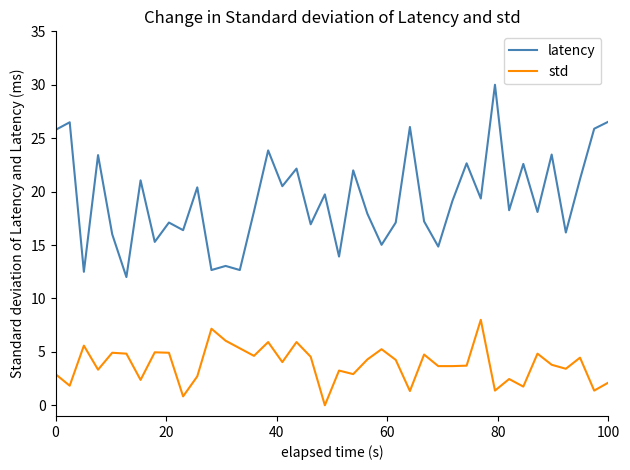

What is the difference between the maximum and minimum values in the latency series?

18.0